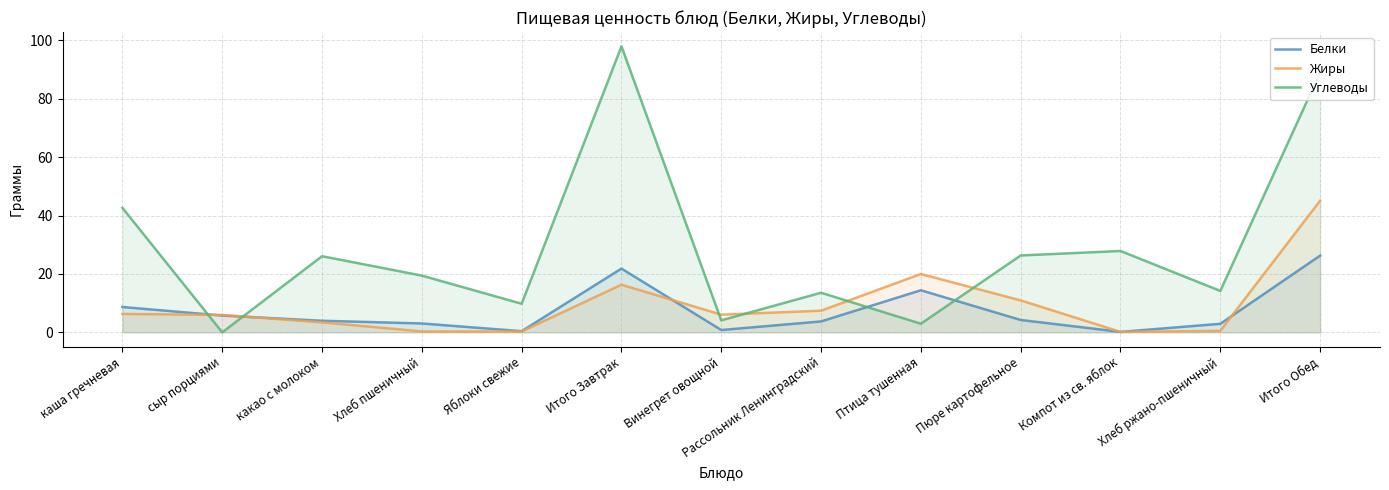

Rank the series at какао с молоком from lowest to highest value.

Жиры, Белки, Углеводы